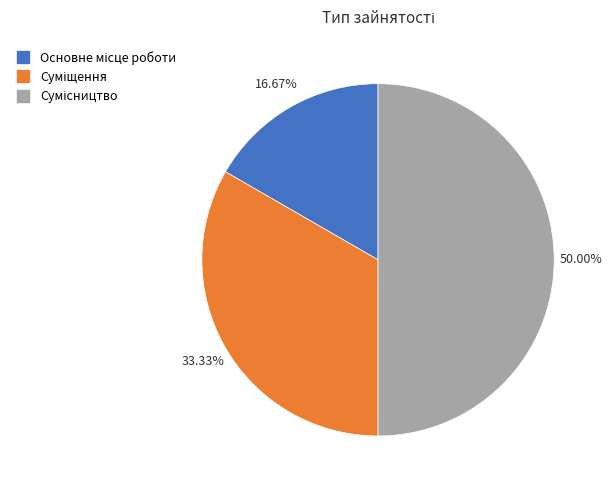

Count the number of slices in the pie.

3